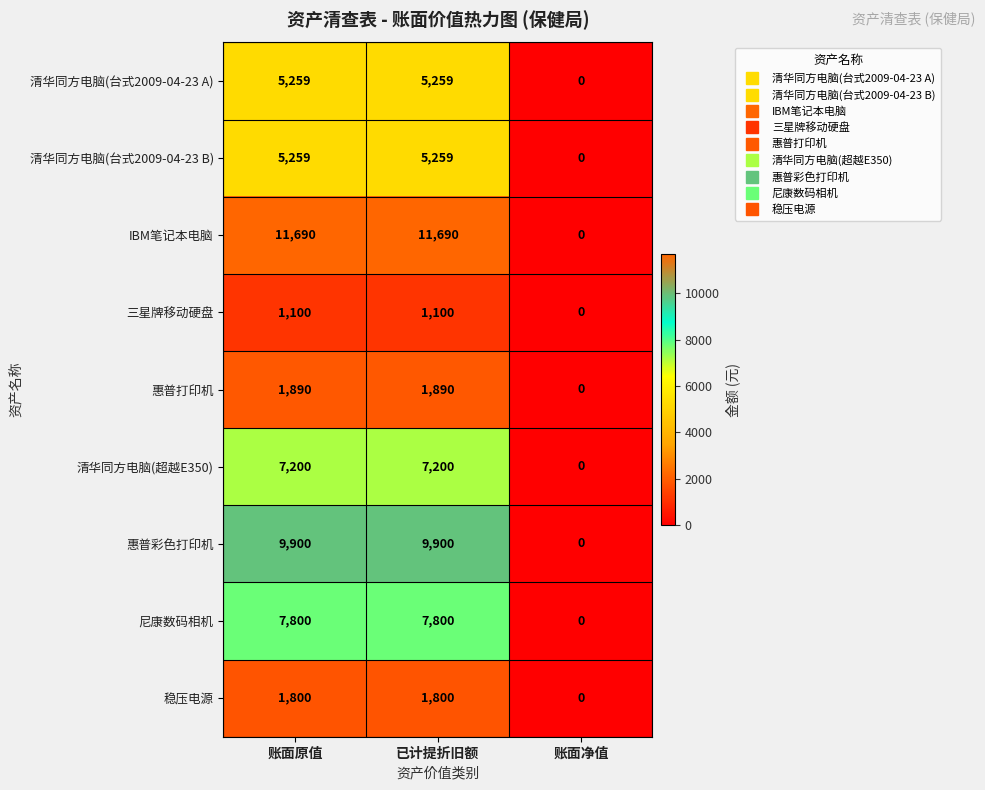

What is the total value across all series at 已计提折旧额?

51898